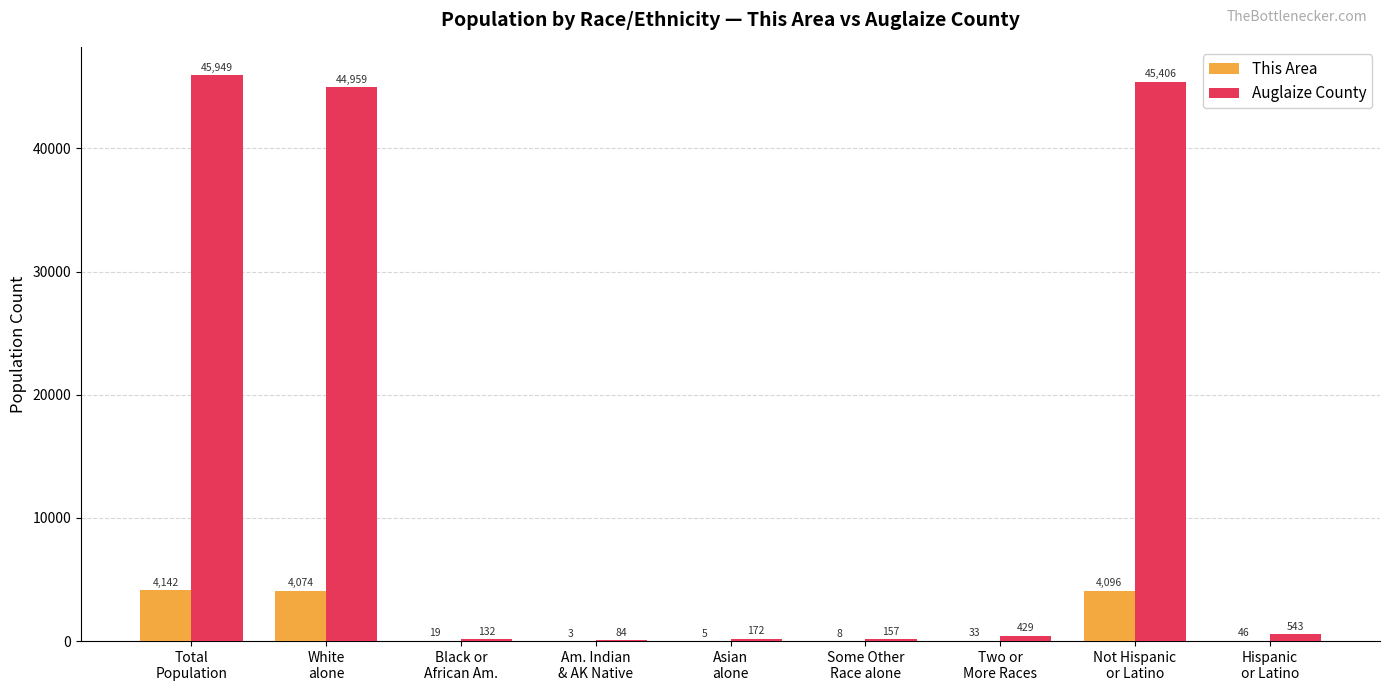

What is the maximum value shown in the chart?

45949